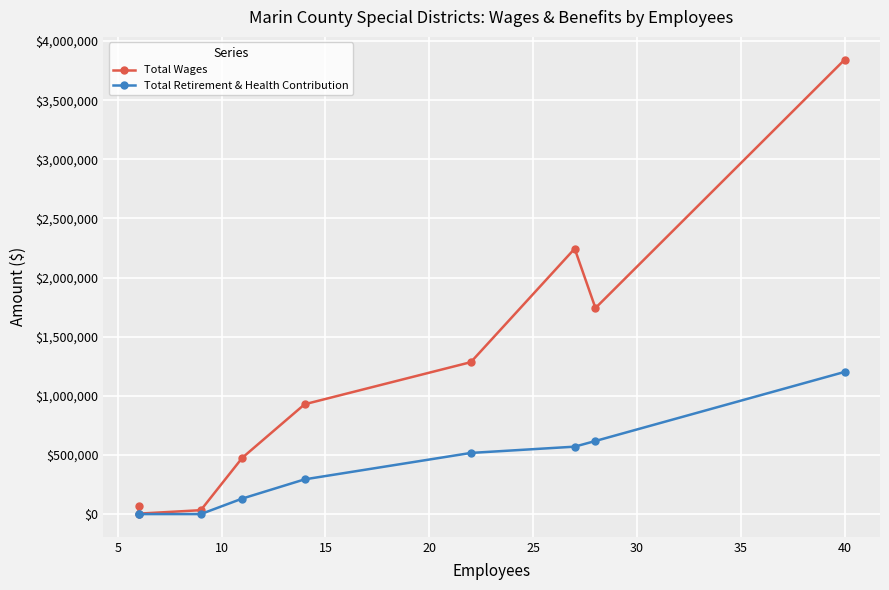

True or false: Total Retirement & Health Contribution has more than 2 points higher than both neighbors.

False